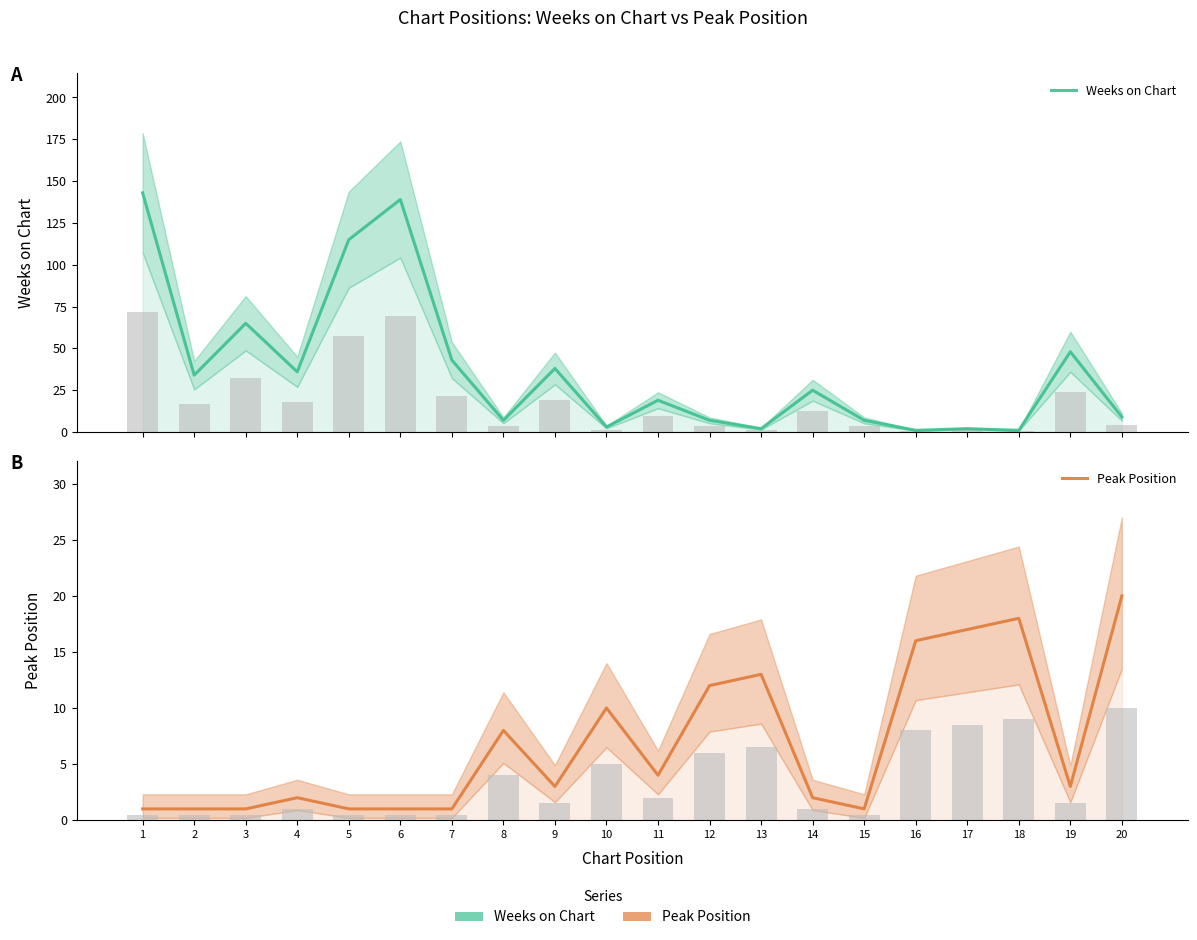

What is the value of the Peak Position bar at the 15th from the left?

1